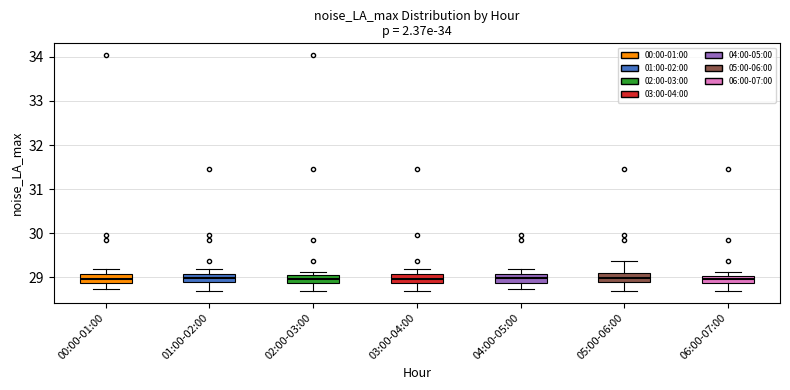

Reading left to right, read every box against the y-axis: the position of its median line, the range the box covers, and the ends of its whiskers. The values are not printed on the chart, so give them approximately, as read against the axis.

00:00-01:00: median 29.0, box 28.9 to 29.1, whiskers 28.7 to 29.2
01:00-02:00: median 29.0, box 28.9 to 29.1, whiskers 28.7 to 29.2
02:00-03:00: median 29.0, box 28.9 to 29.1, whiskers 28.7 to 29.1 (just above the box's upper edge)
03:00-04:00: median 29.0, box 28.9 to 29.1, whiskers 28.7 to 29.2
04:00-05:00: median 29.0, box 28.9 to 29.1, whiskers 28.7 to 29.2
05:00-06:00: median 29.0, box 28.9 to 29.1, whiskers 28.7 to 29.4
06:00-07:00: median 29.0 (inside the box), box 28.9 to 29.0, whiskers 28.7 to 29.1